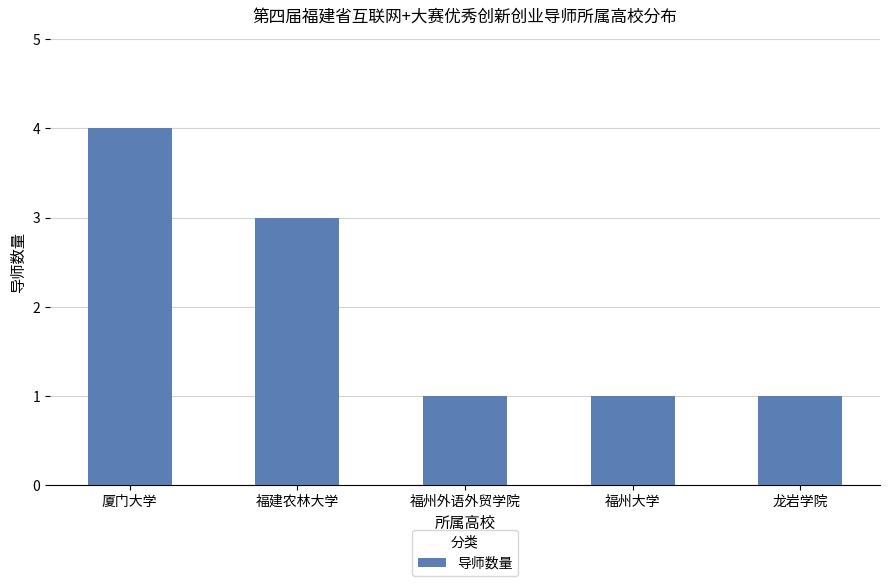

What is the difference between the maximum and minimum values?

3